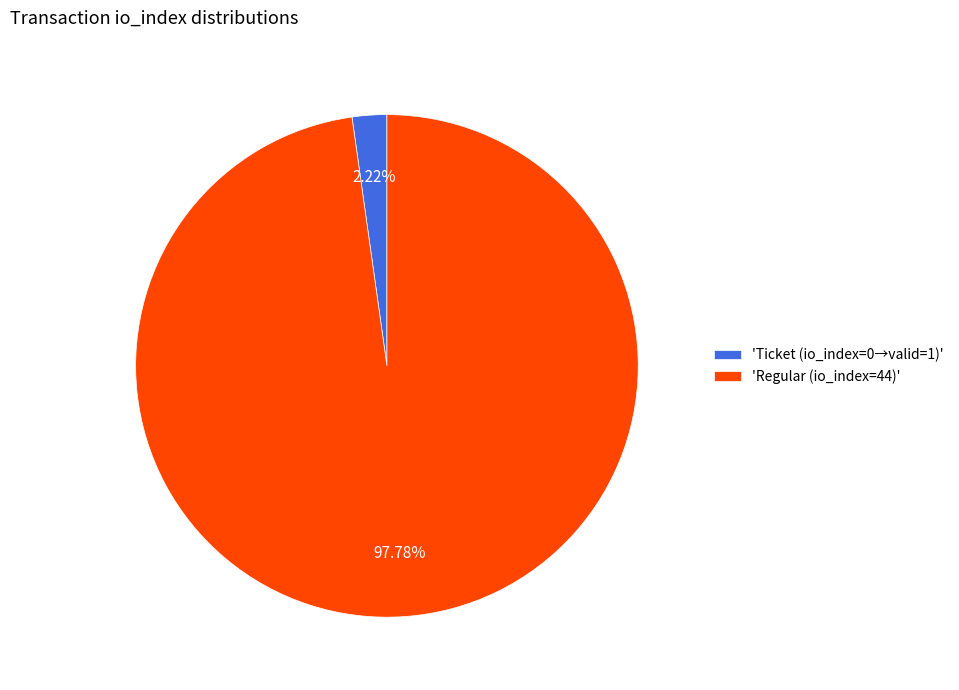

Which category accounts for the majority?

'Regular (io_index=44)'